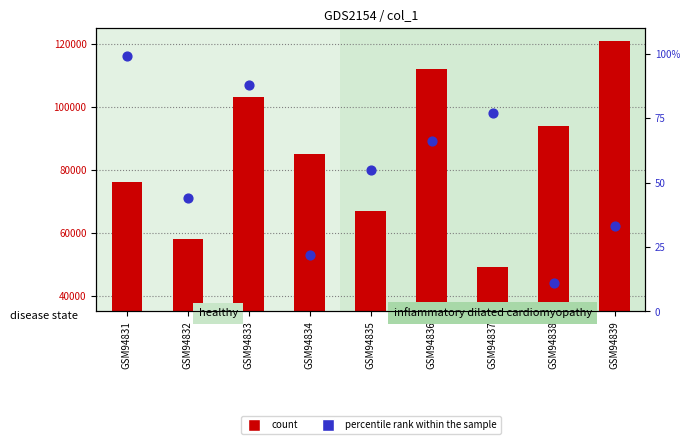

Which series reaches the minimum Y coordinate?

percentile rank within the sample